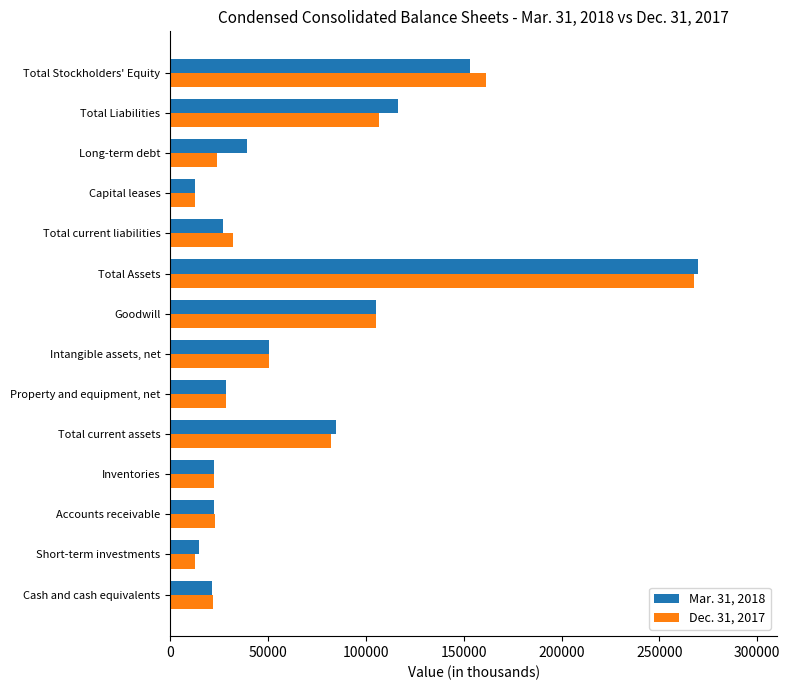

At which category is the sum across all series the highest?

Total Assets